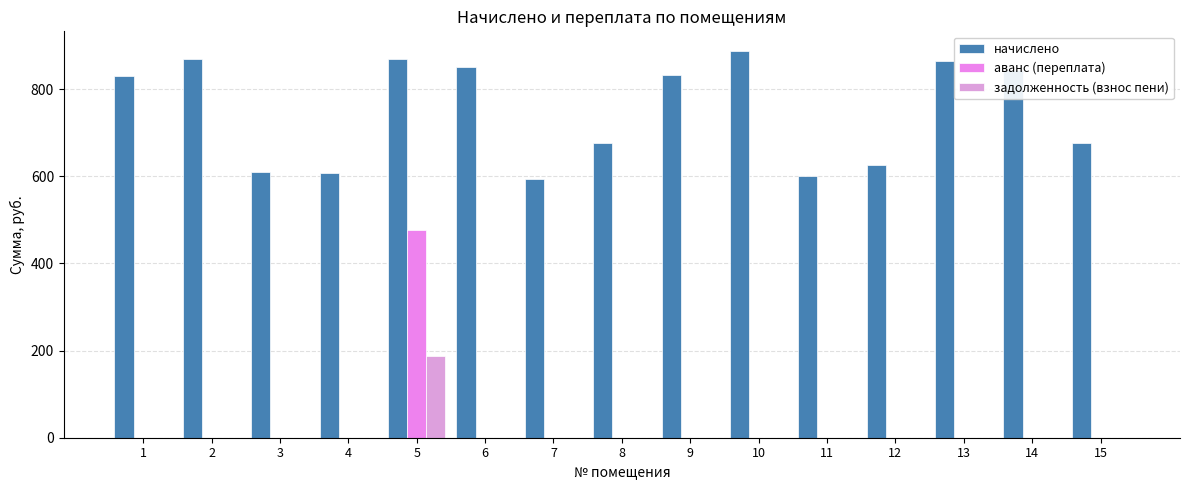

At which label does начислено first exceed 830?

1